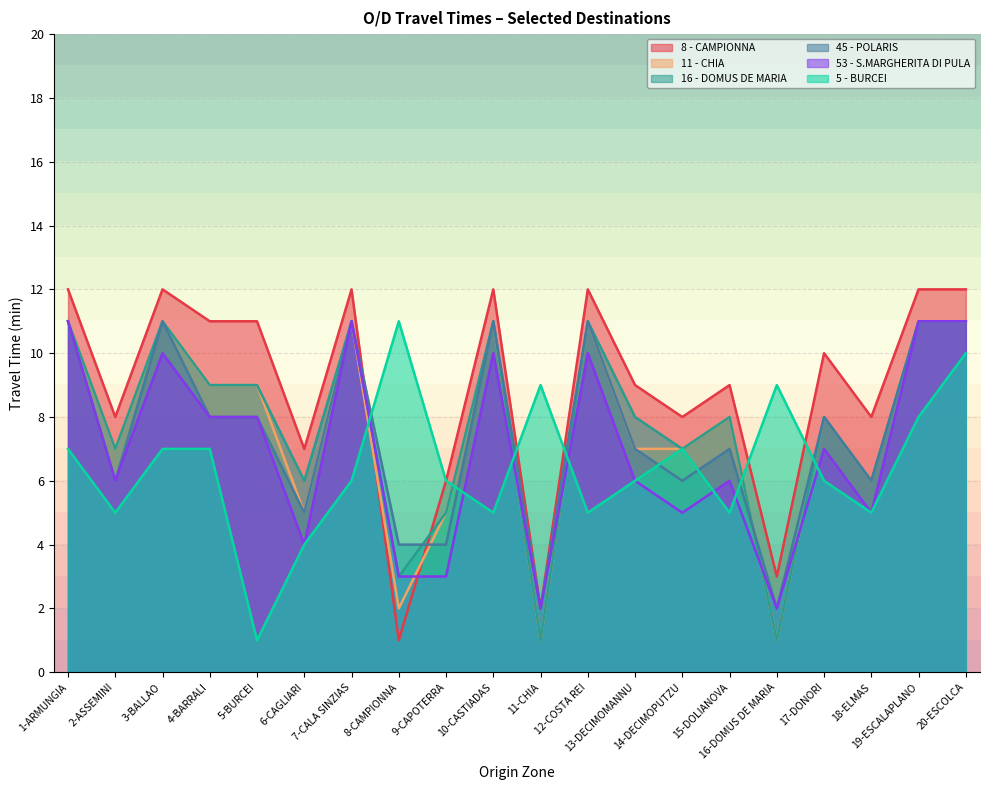

At which label does 16 - DOMUS DE MARIA reach its peak?

1-ARMUNGIA